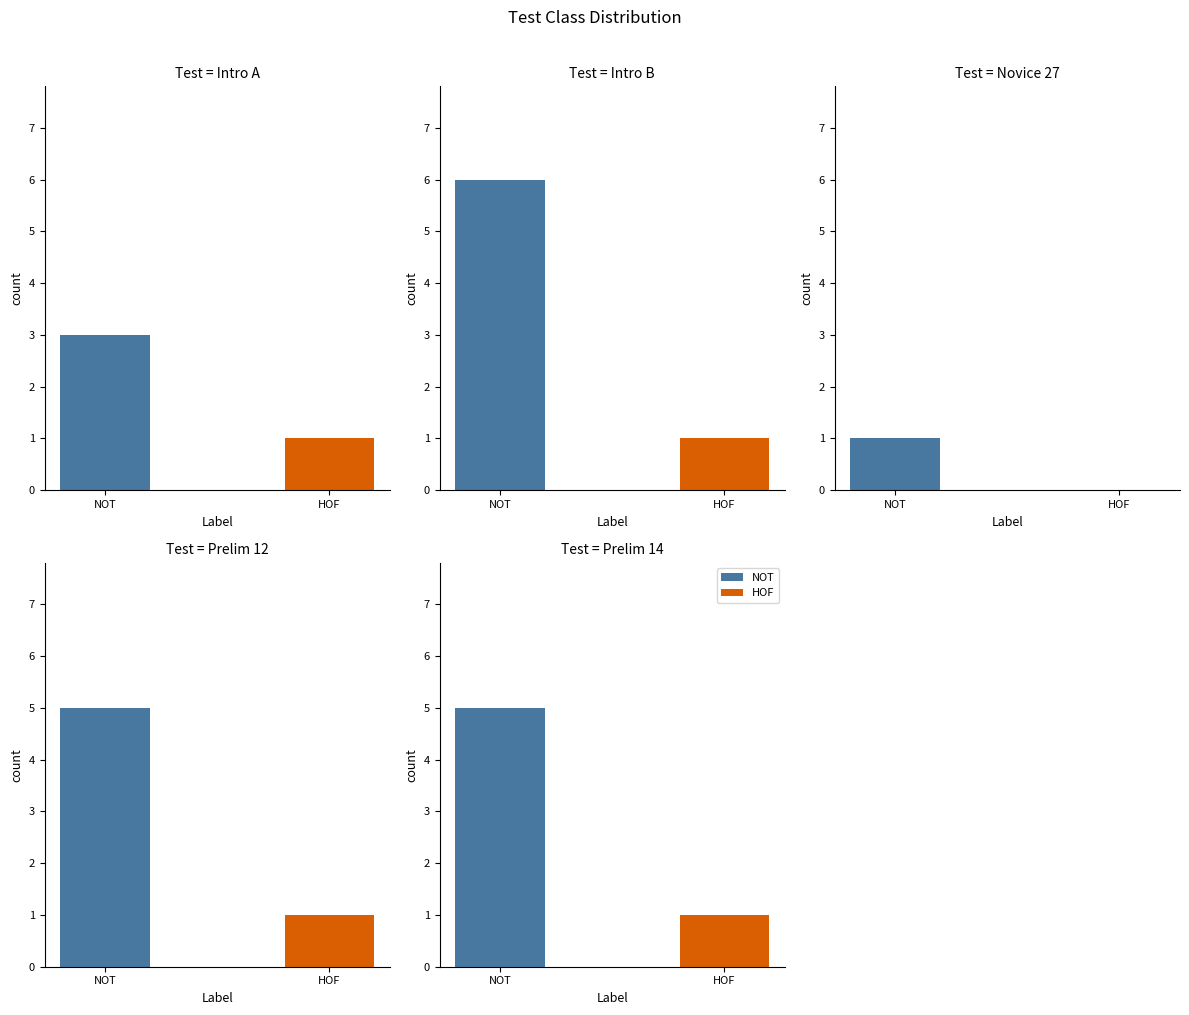

At which category is the sum across all series the highest?

Intro B